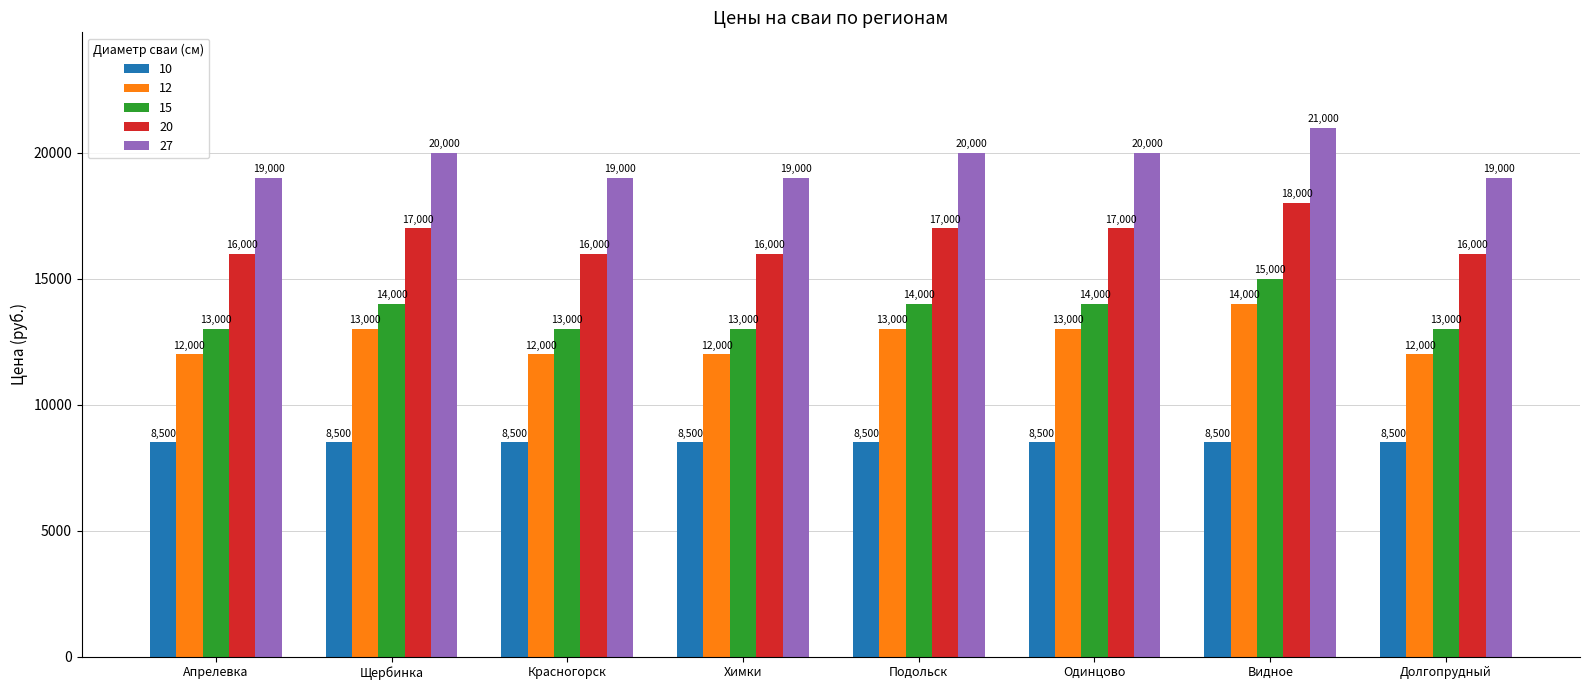

Reading left to right, transcribe all the data shown in this chart.

10: 8500	8500	8500	8500	8500	8500	8500	8500
12: 12000	13000	12000	12000	13000	13000	14000	12000
15: 13000	14000	13000	13000	14000	14000	15000	13000
20: 16000	17000	16000	16000	17000	17000	18000	16000
27: 19000	20000	19000	19000	20000	20000	21000	19000